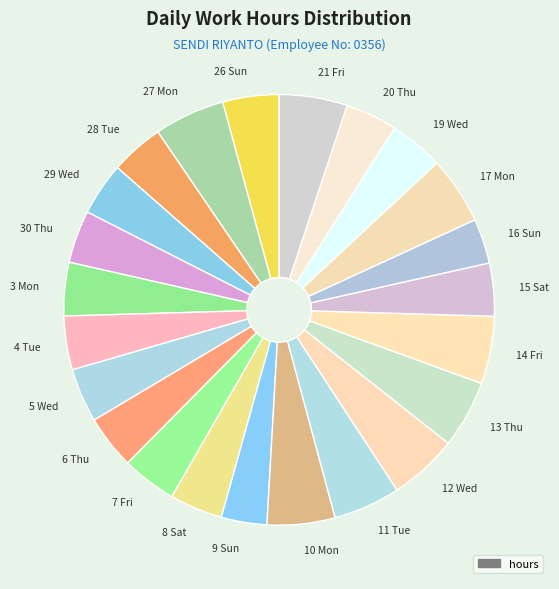

Is it true that 28 Tue is 4% of the pie?

True